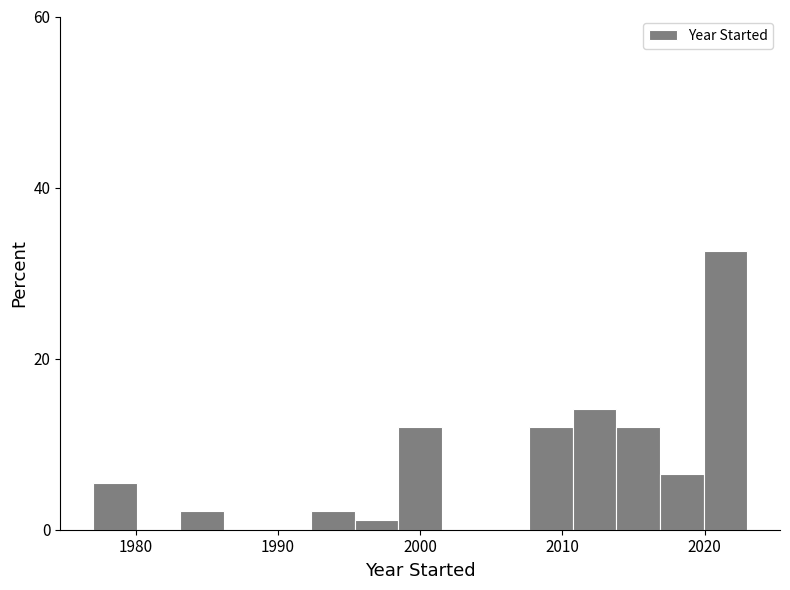

Read against the x-axis, roughly where is the centre of the tallest bar?

2021